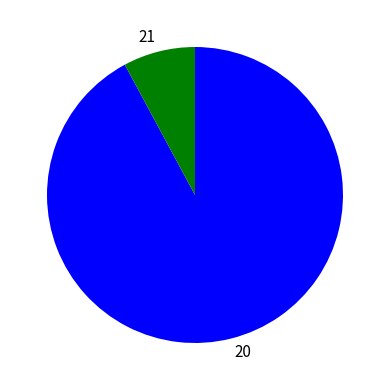

Is there any slice that represents more than half of the pie?

Yes